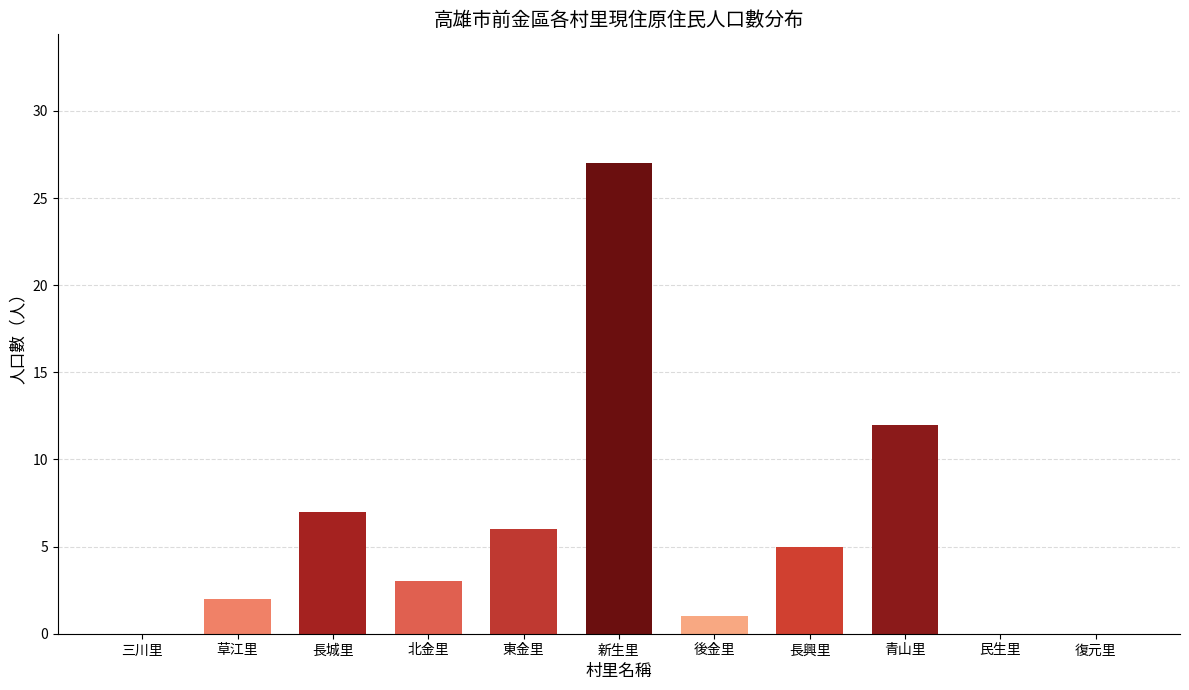

Reading left to right, transcribe all the data shown in this chart.

三川里=0	草江里=2	長城里=7	北金里=3	東金里=6	新生里=27	後金里=1	長興里=5	青山里=12	民生里=0	復元里=0